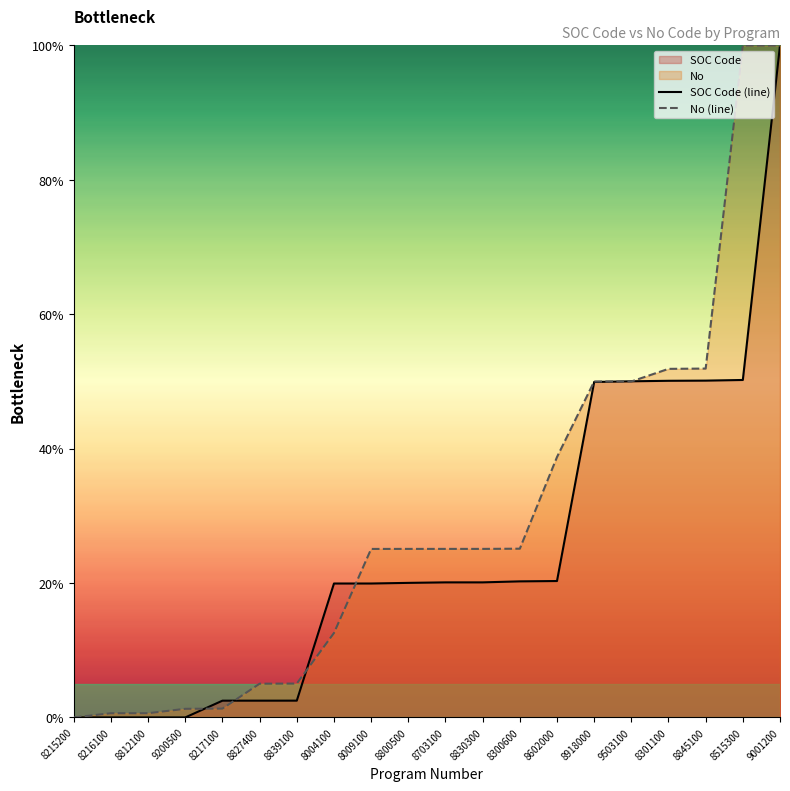

Which series ends up on top after the final intersection of No (line) and SOC Code (line)?

No (line)